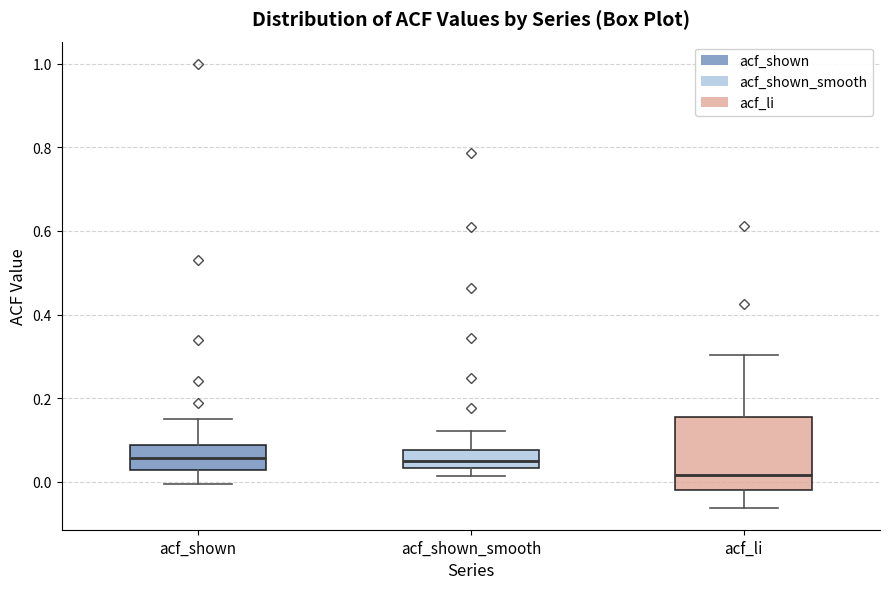

Reading left to right, read every box against the y-axis: the position of its median line, the range the box covers, and the ends of its whiskers. The values are not printed on the chart, so give them approximately, as read against the axis.

acf_shown: median 0.06, box 0.02 to 0.08, whiskers 0.00 to 0.16
acf_shown_smooth: median 0.04 (inside the box), box 0.04 to 0.08, whiskers 0.02 to 0.12
acf_li: median 0.02, box -0.02 to 0.16, whiskers -0.06 to 0.30